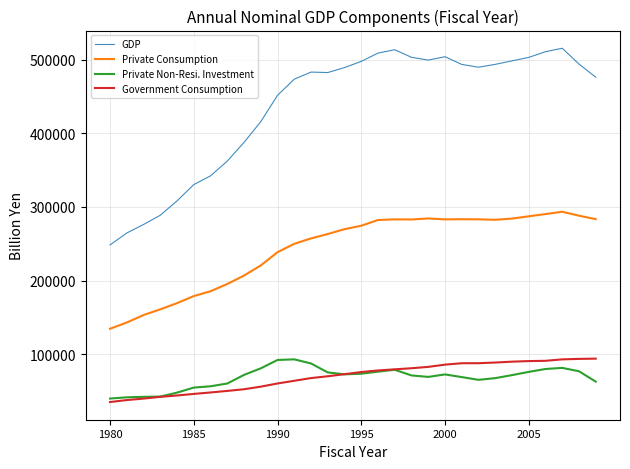

Which series has the largest total across all categories?

GDP